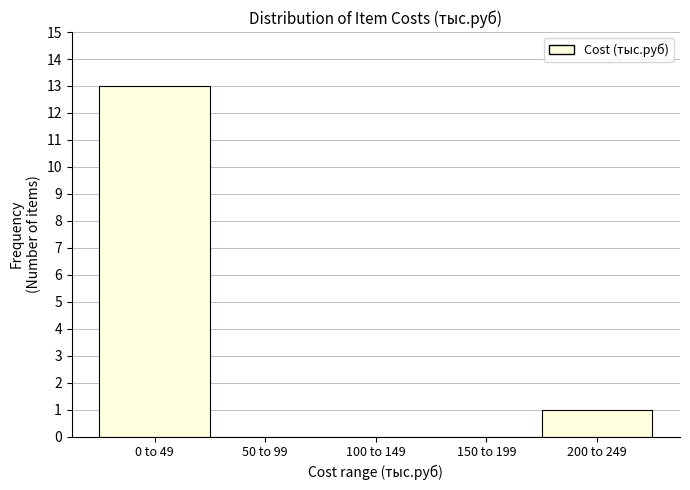

Reading left to right, list all the values displayed in this chart.

0 to 49=13	50 to 99=0	100 to 149=0	150 to 199=0	200 to 249=1